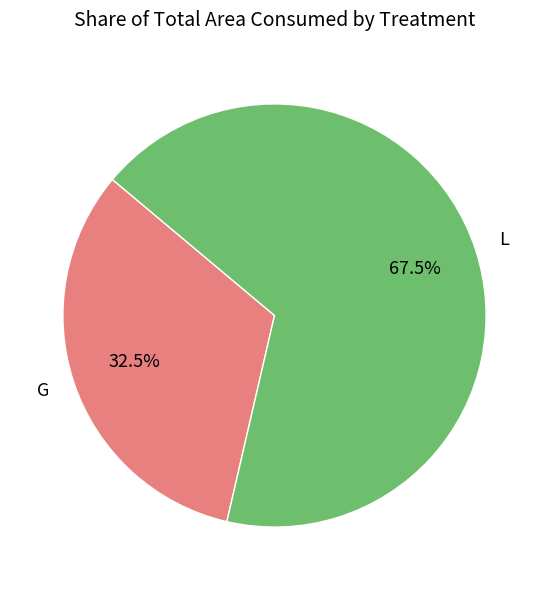

To the nearest percent, what is the difference between the largest and smallest slice percentages?

35%